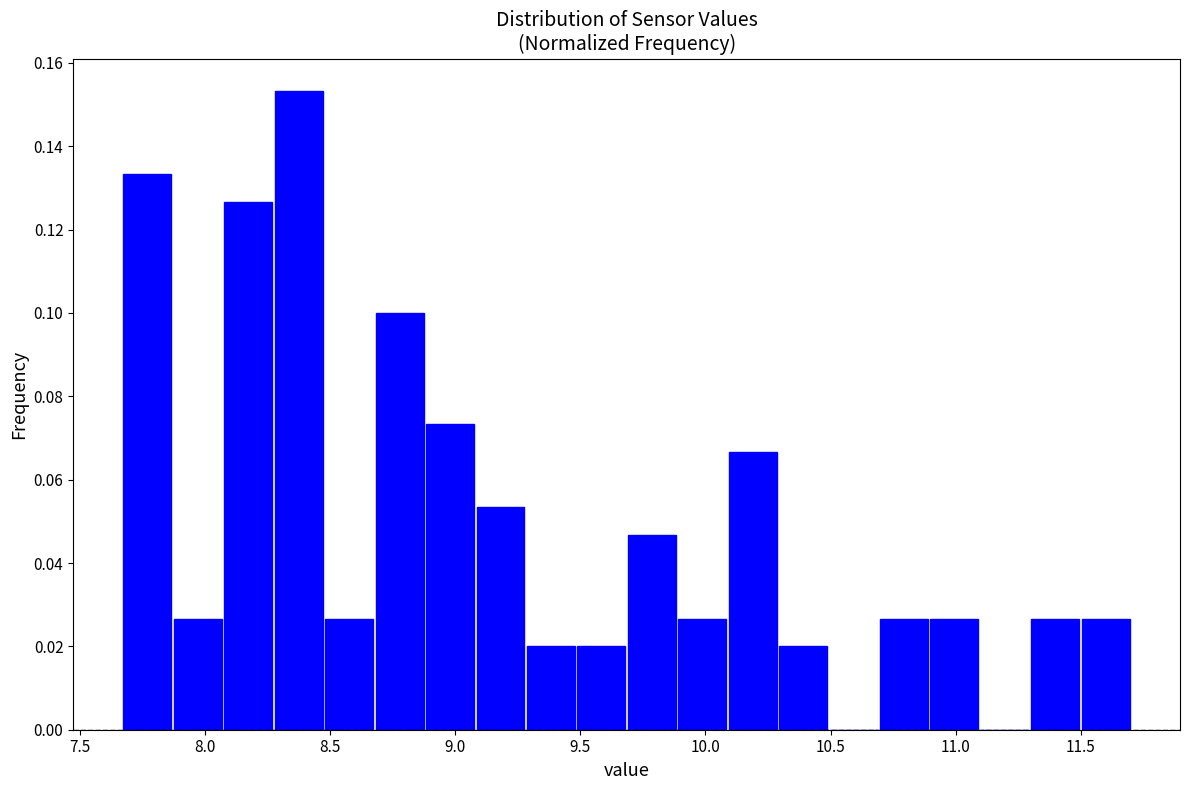

Reading left to right, transcribe this chart: for each bar, give the range it covers on the x-axis and its height. Neither the bar edges nor the heights are printed on the chart, so give them approximately, as read against the axes.

7.65 to 7.85: 0.134
7.85 to 8.05: 0.026
8.05 to 8.25: 0.126
8.25 to 8.50: 0.154
8.50 to 8.70: 0.026
8.70 to 8.90: 0.100
8.90 to 9.10: 0.074
9.10 to 9.30: 0.054
9.30 to 9.50: 0.020
9.50 to 9.70: 0.020
9.70 to 9.90: 0.046
9.90 to 10.10: 0.026
10.10 to 10.30: 0.066
10.30 to 10.50: 0.020
10.50 to 10.70: 0
10.70 to 10.90: 0.026
10.90 to 11.10: 0.026
11.10 to 11.30: 0
11.30 to 11.50: 0.026
11.50 to 11.70: 0.026